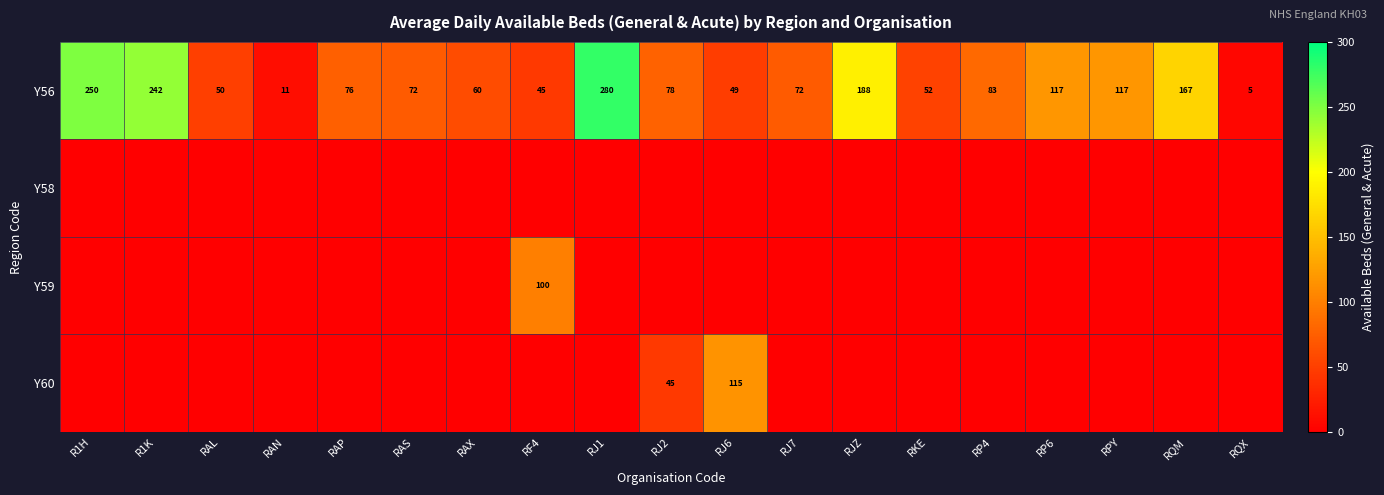

What is the difference between the second highest and second lowest values in the Y56 series?

239